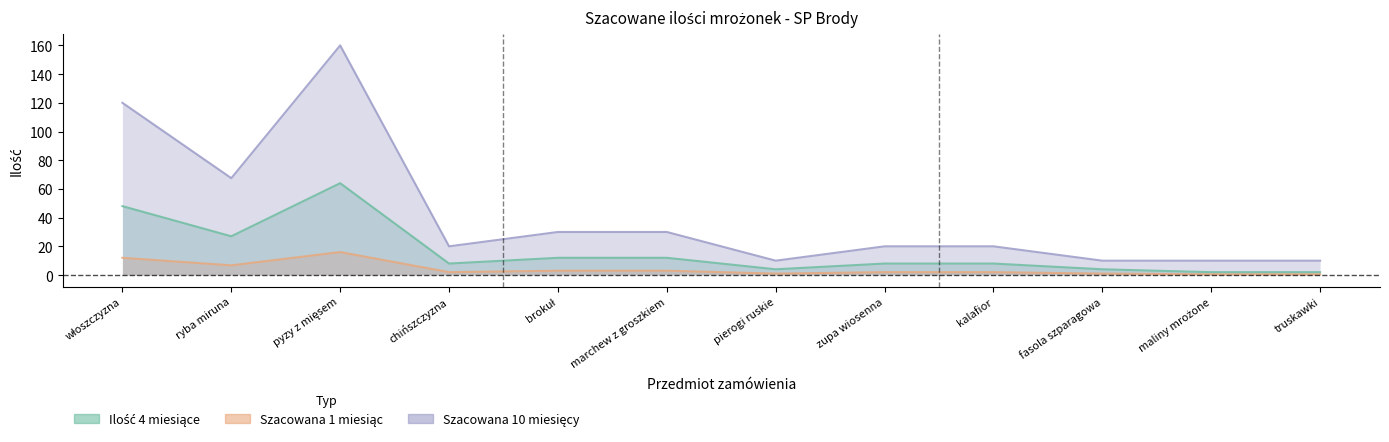

In Szacowana 1 miesiąc, how many points are lower than both neighbors (excluding endpoints)?

3